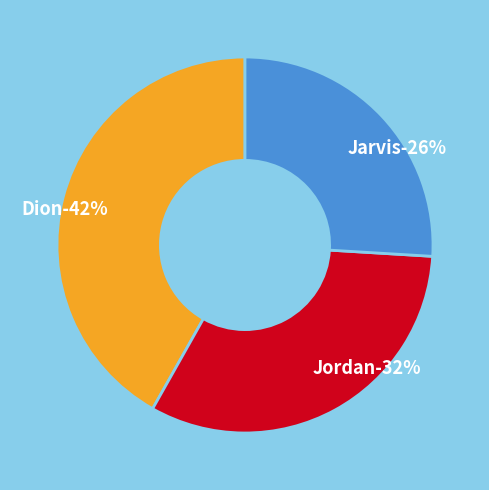

Is it true that Jarvis is 37% of the pie?

False